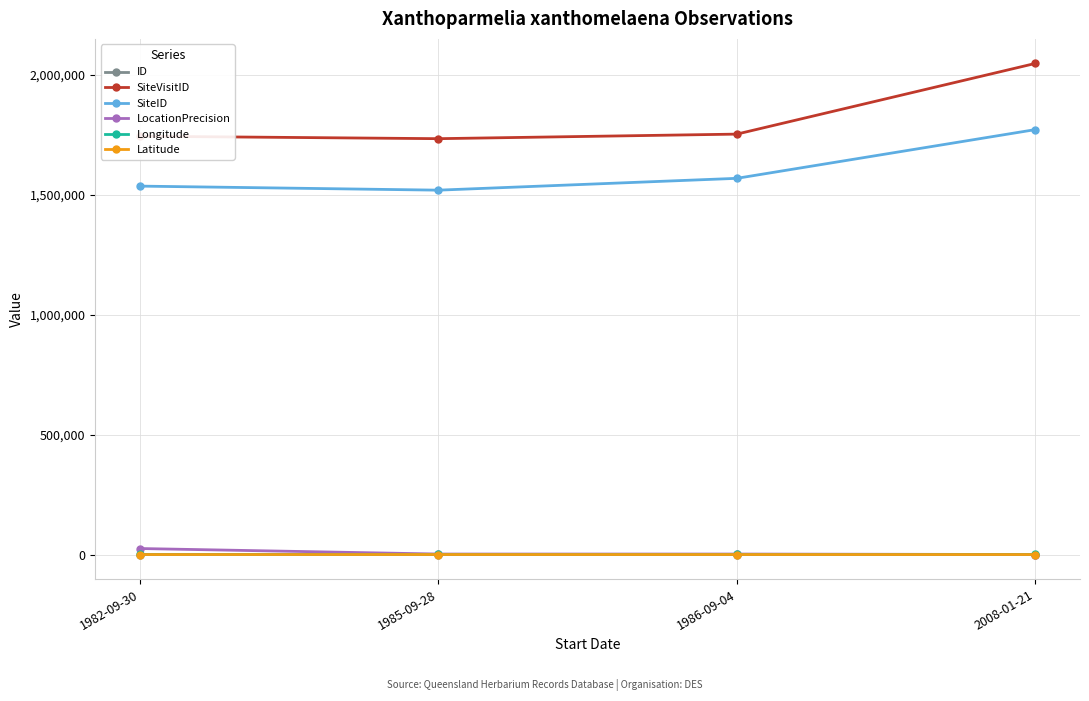

What is the highest value of the SiteVisitID series?

2046417.0